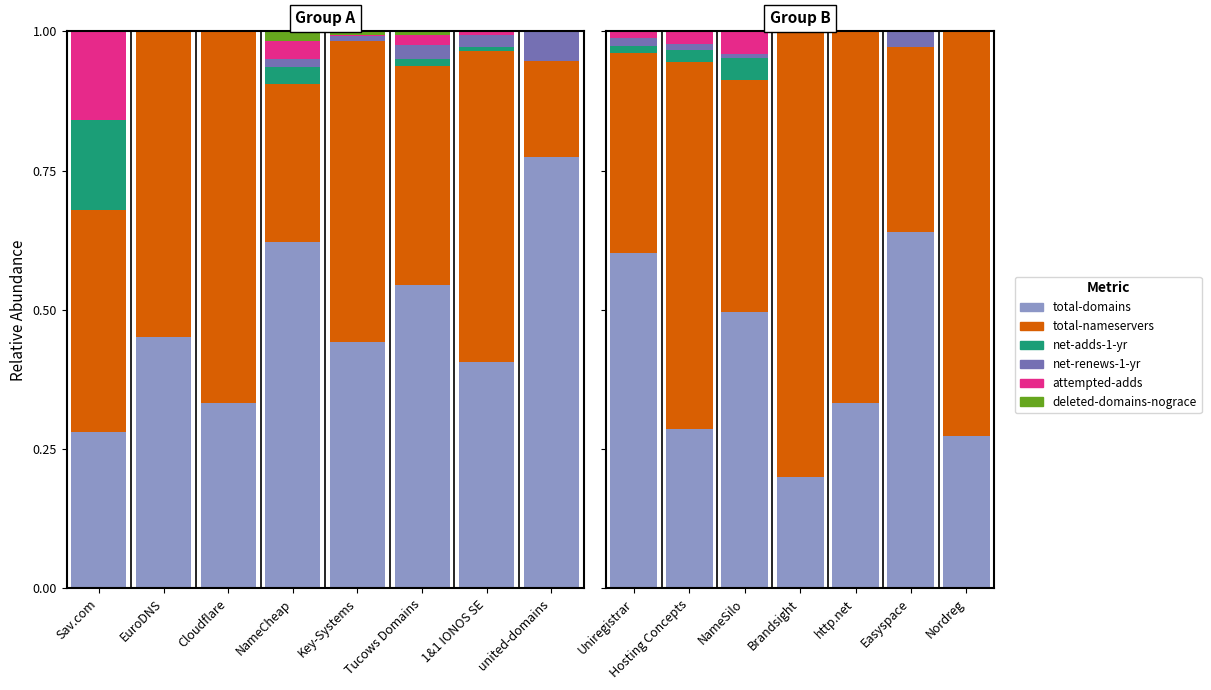

Is the value of total-domains at Uniregistrar greater than the value of attempted-adds at http.net?

Yes